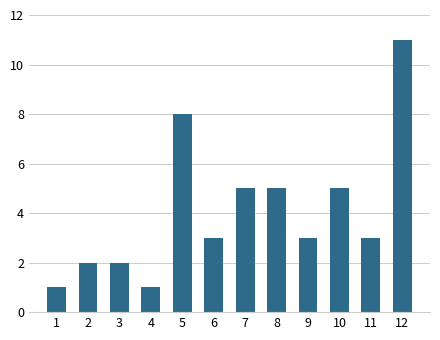

What is the smallest value displayed?

1